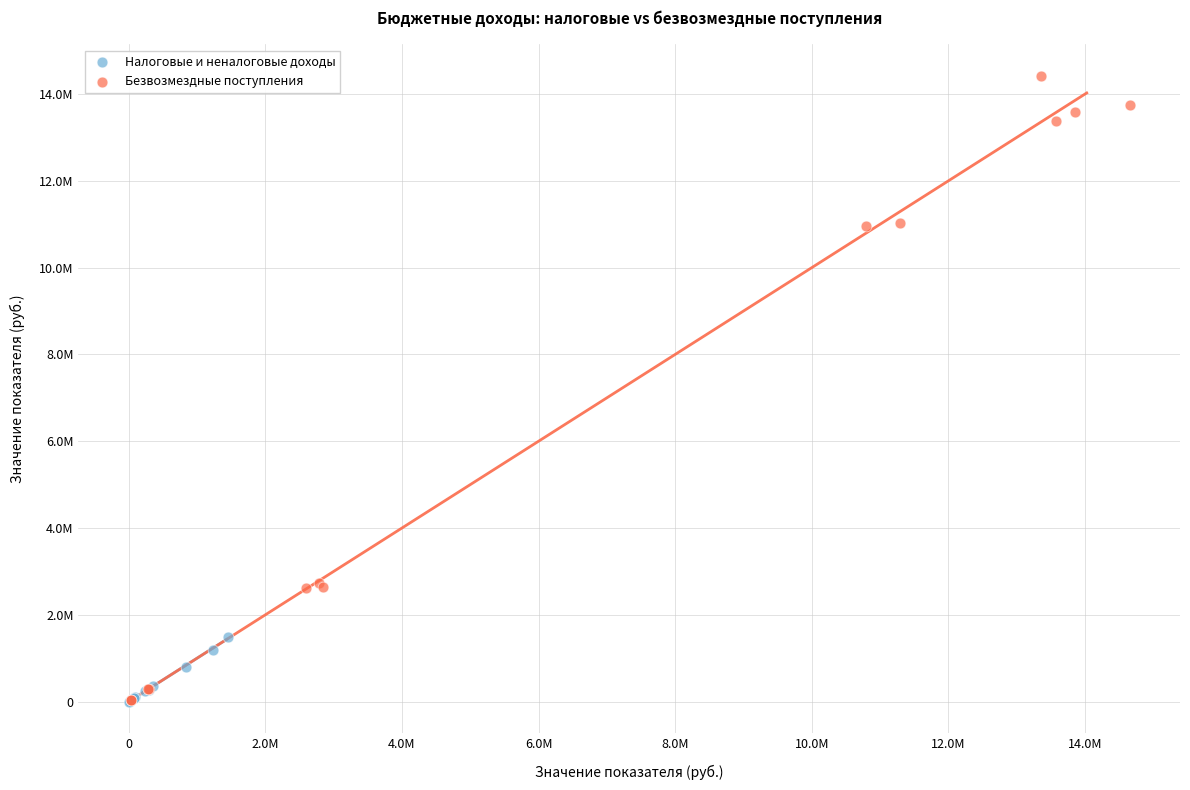

What are all the series names shown in the legend?

Налоговые и неналоговые доходы, Безвозмездные поступления